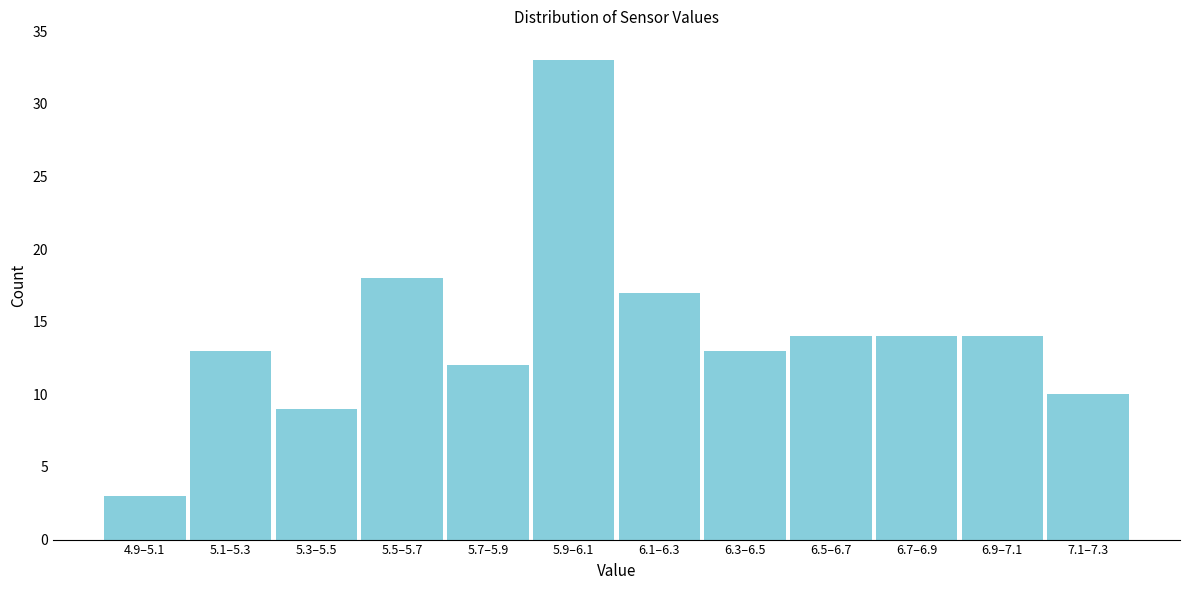

Reading left to right, extract all data points from this chart.

3	13	9	18	12	33	17	13	14	14	14	10